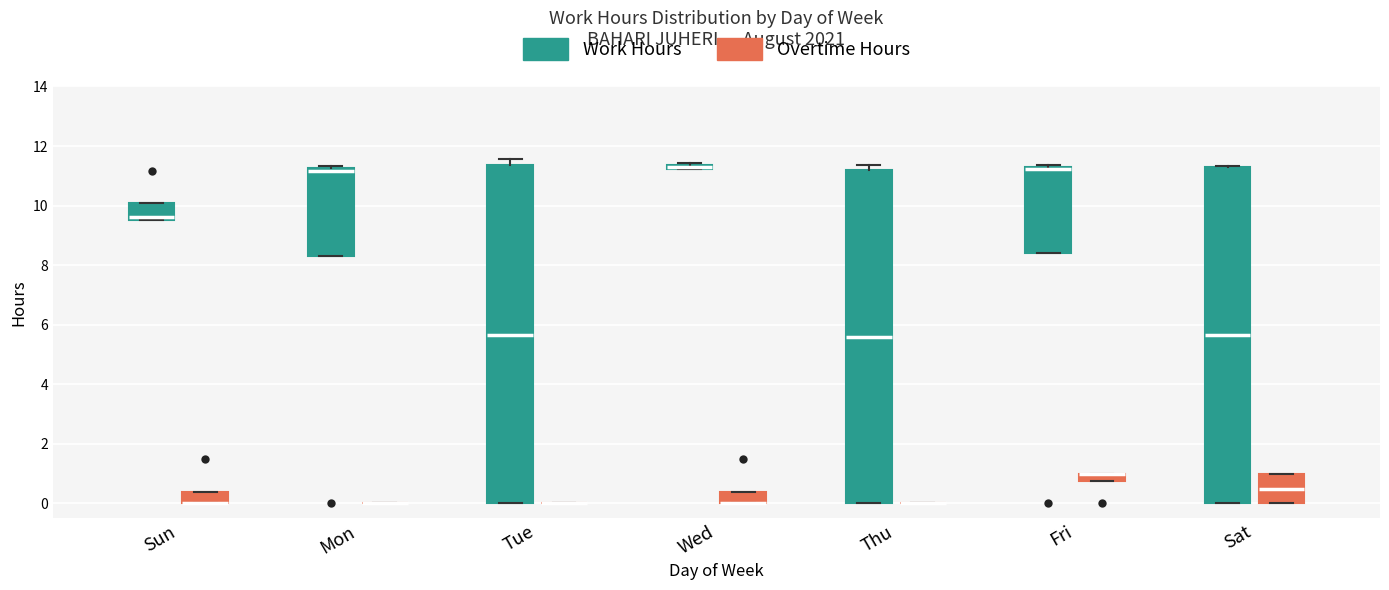

Where is the upper edge of the box for Sun (Overtime Hours) on the y-axis? The values are not printed on the chart, so give them approximately, as read against the axis.

0.4